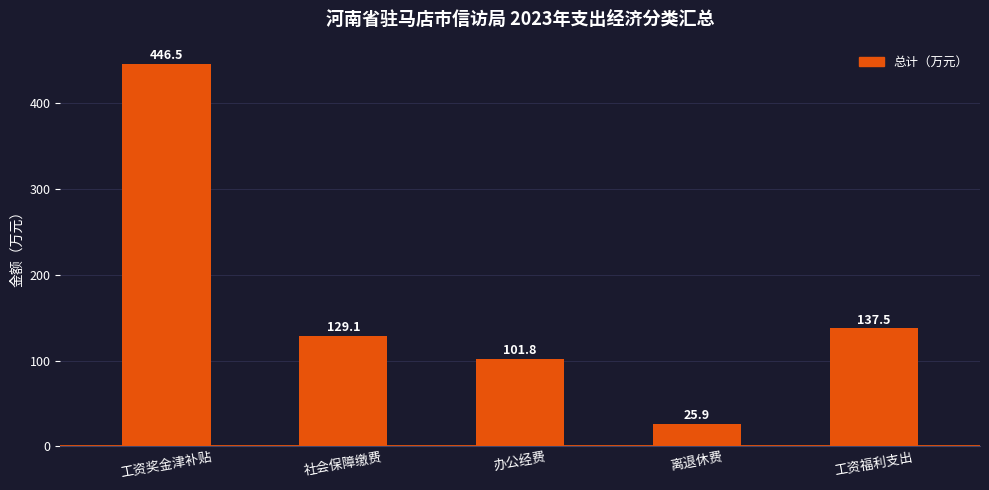

Reading left to right, list all the values displayed in this chart.

446.5	129.1	101.8	25.9	137.5